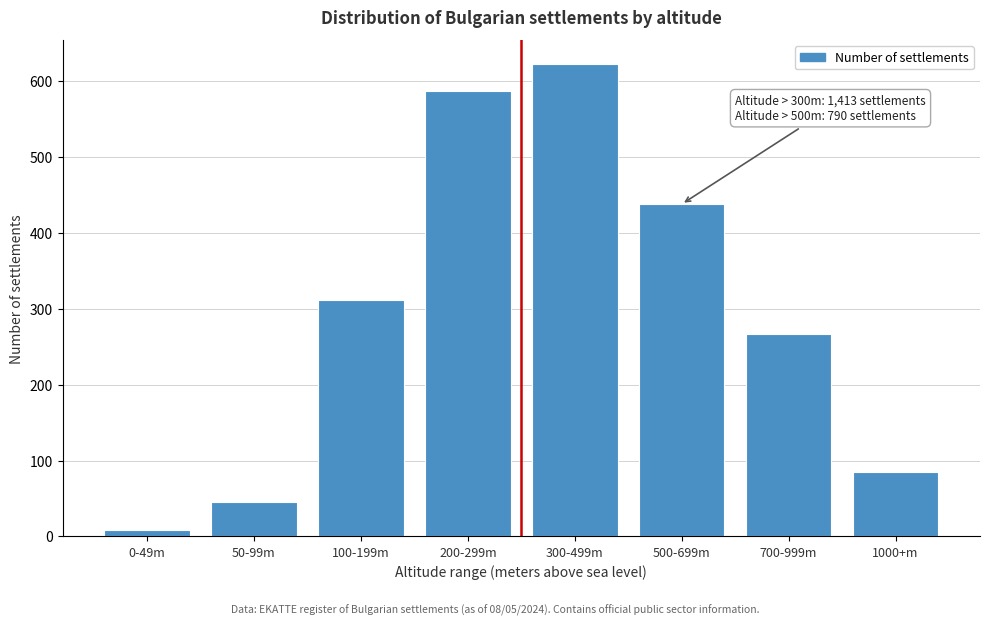

Reading left to right, what are all the values shown in this chart?

8	45	312	587	623	438	267	85